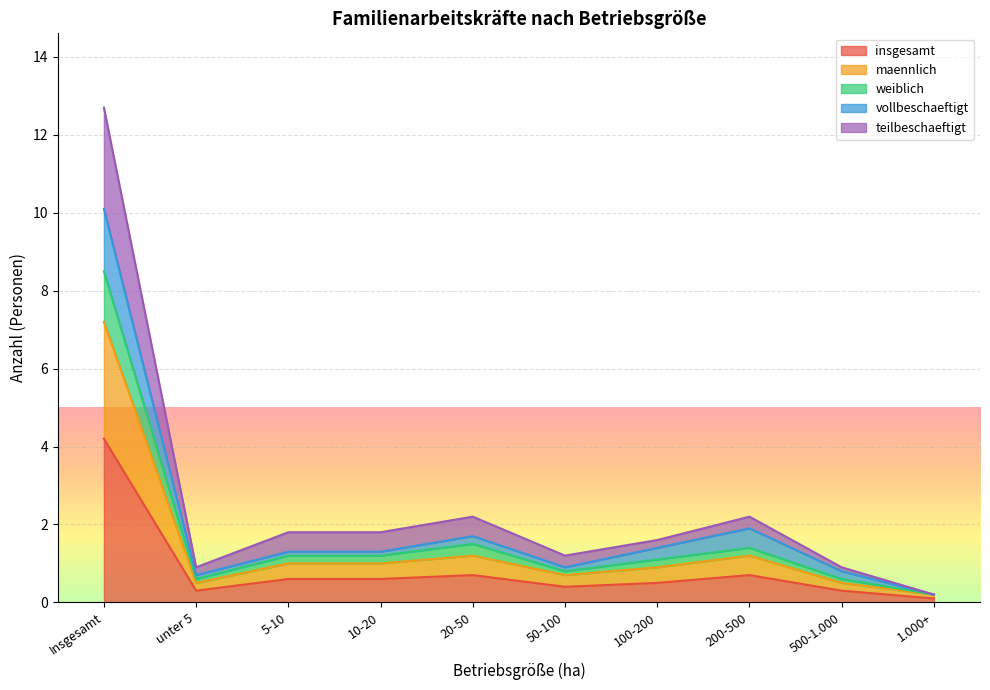

Does the chart display data point markers on the line(s)?

No